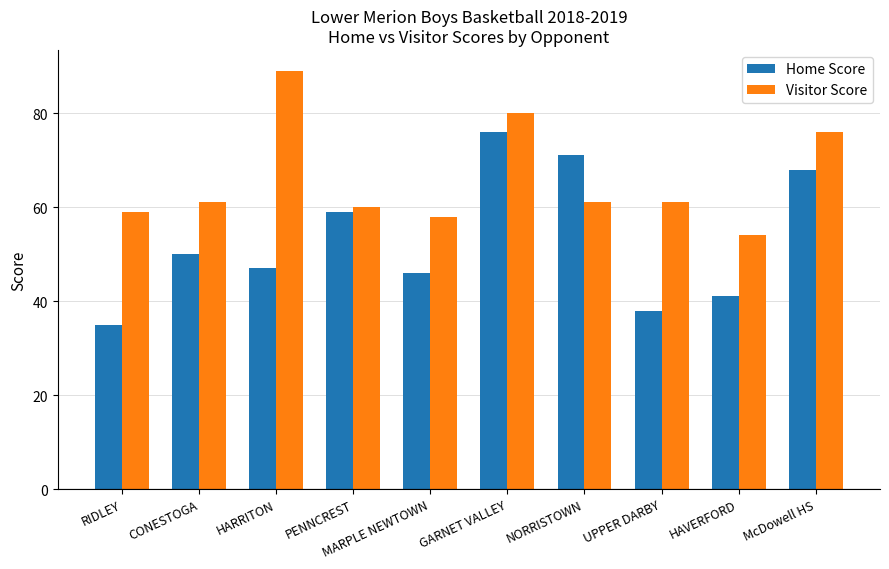

How many series are shown in this chart?

2